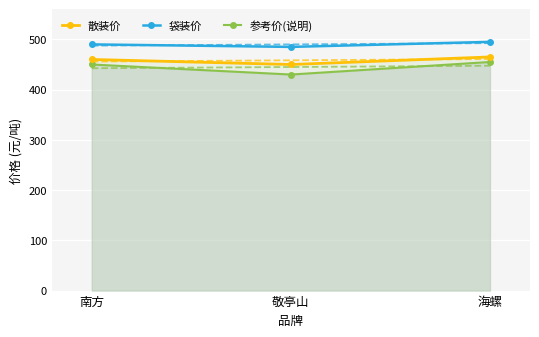

What is the value of the 参考价(说明) point at the 1st from the left?

450